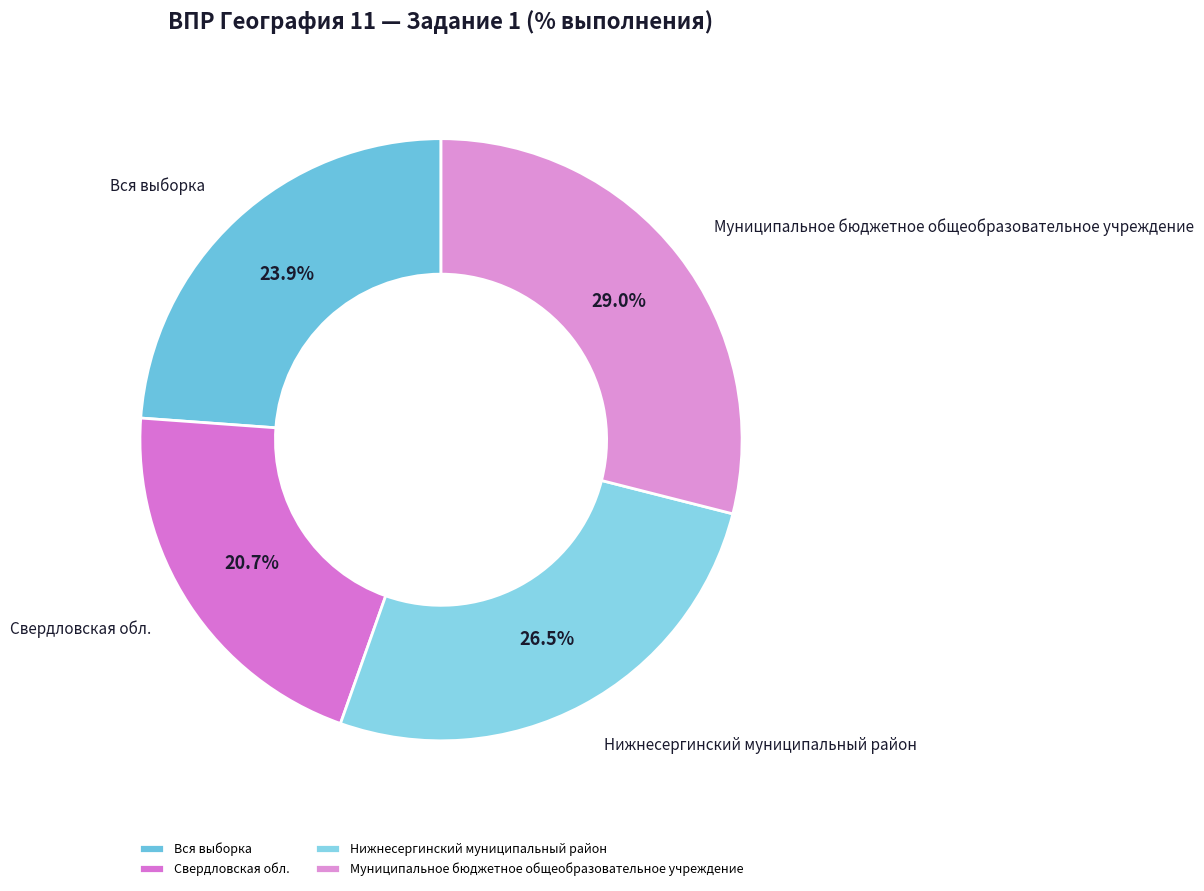

Which has a higher value, Вся выборка or Свердловская обл.?

Вся выборка